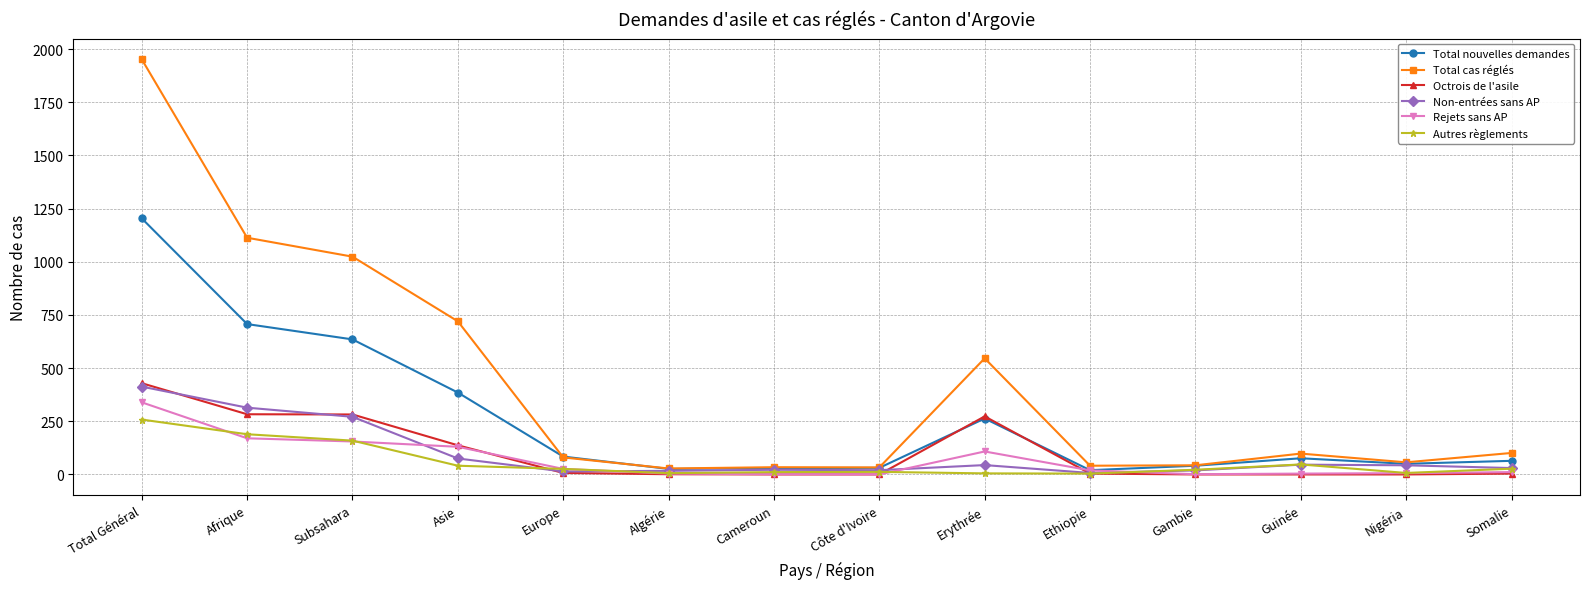

The value of Non-entrées sans AP at Côte d'Ivoire is 20. True or false?

True